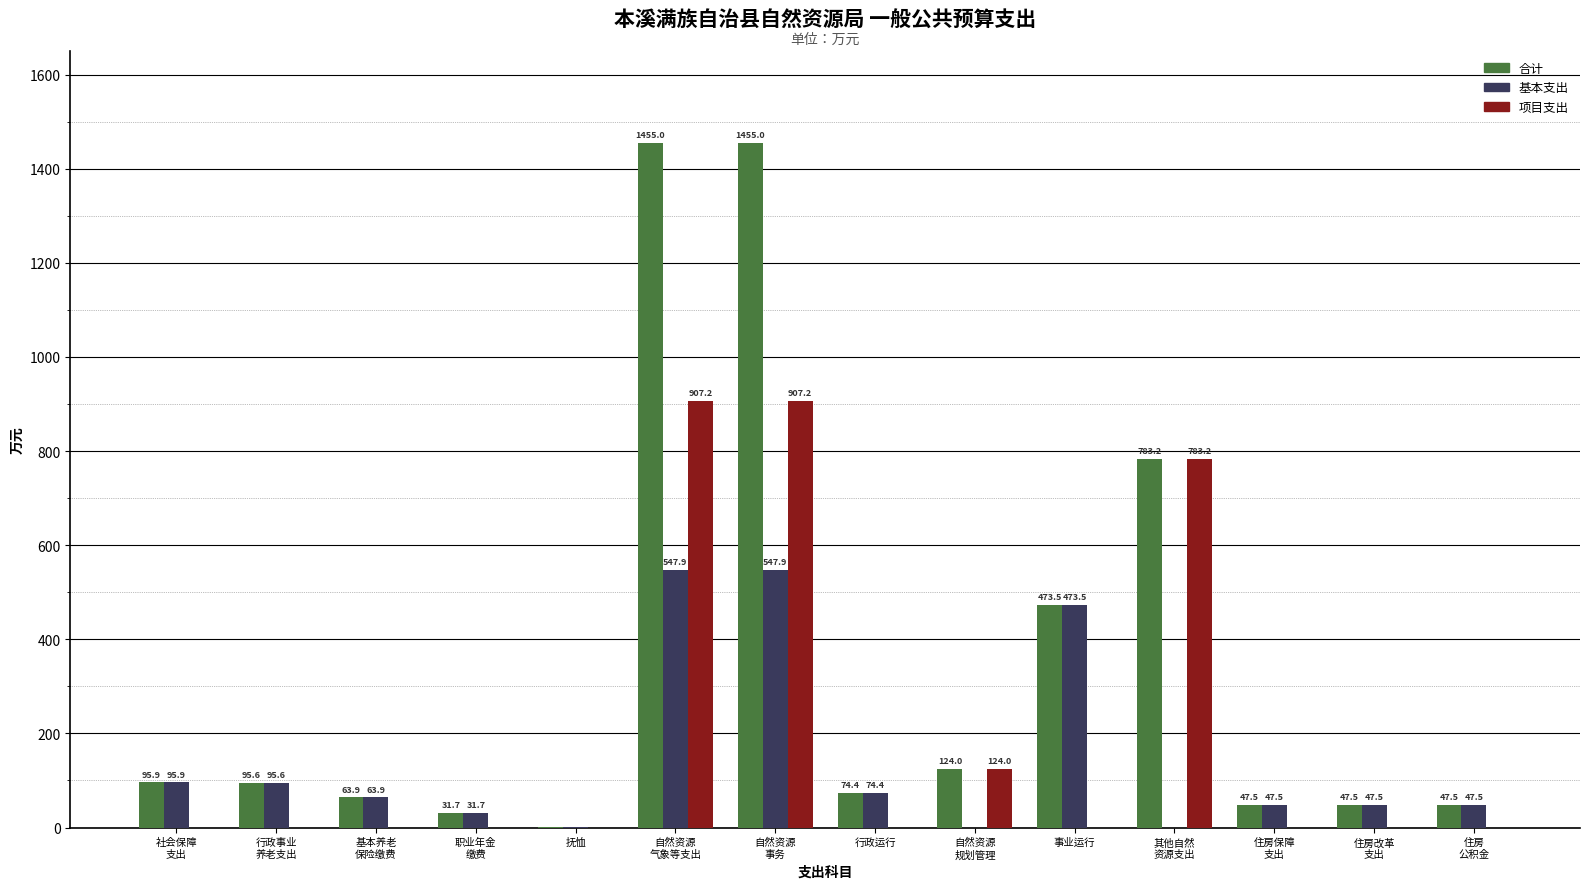

Which series has the largest total across all categories?

合计